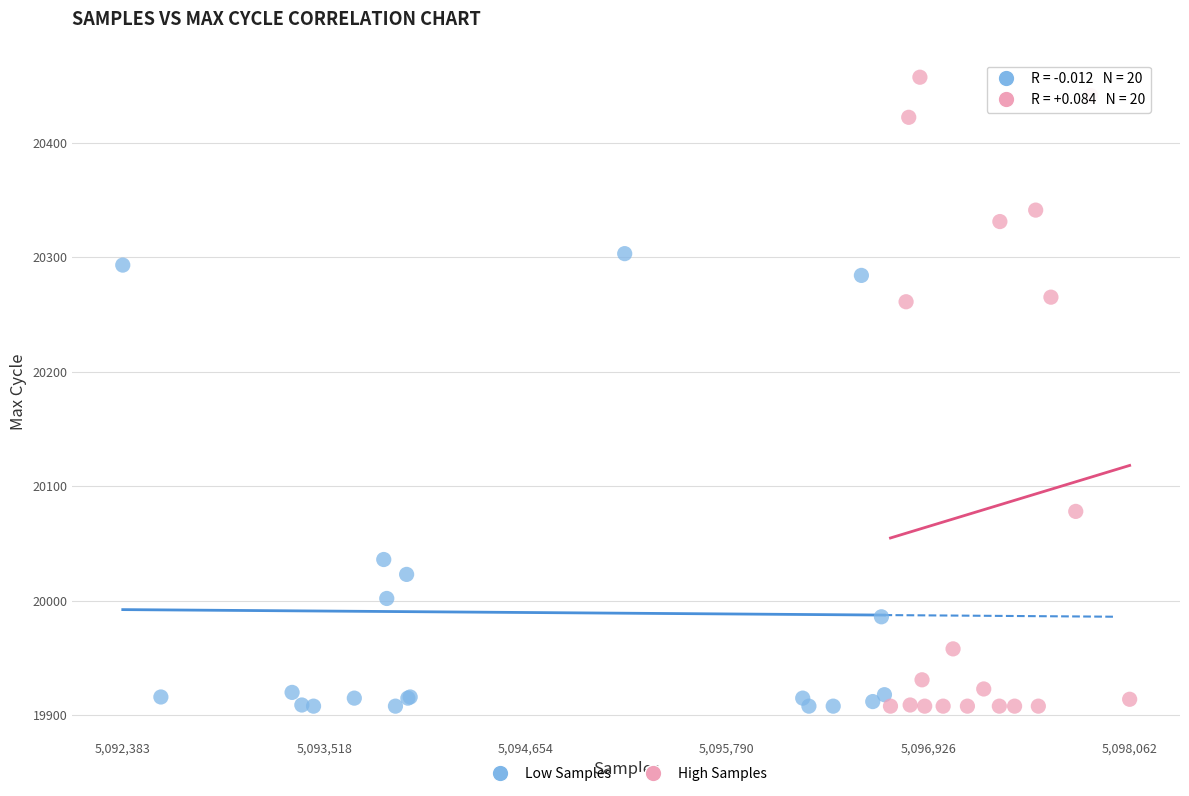

Which series contains the highest Y value?

High Samples